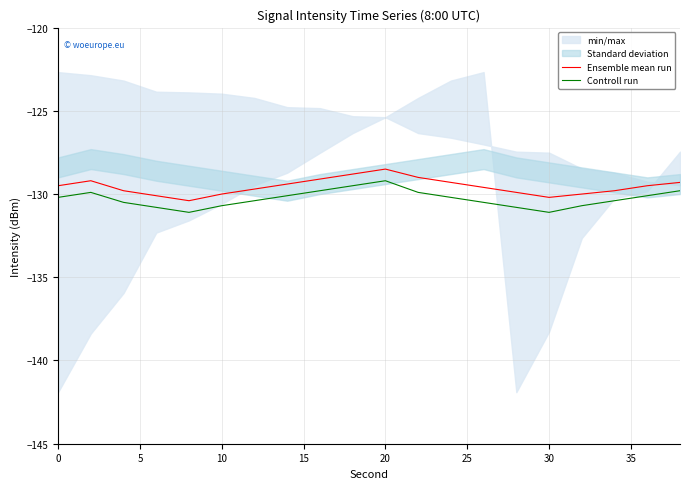

The value of Ensemble mean run at 30 is -130.2. True or false?

True